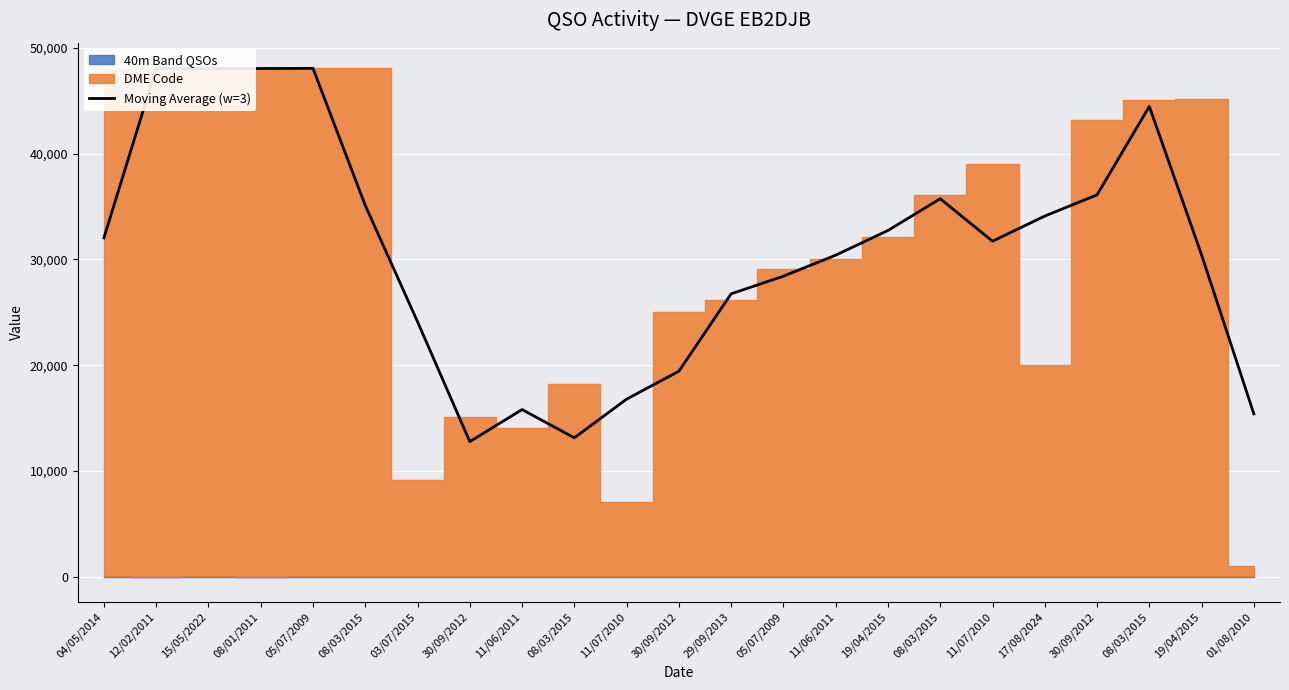

How many data points are above 31728?

12